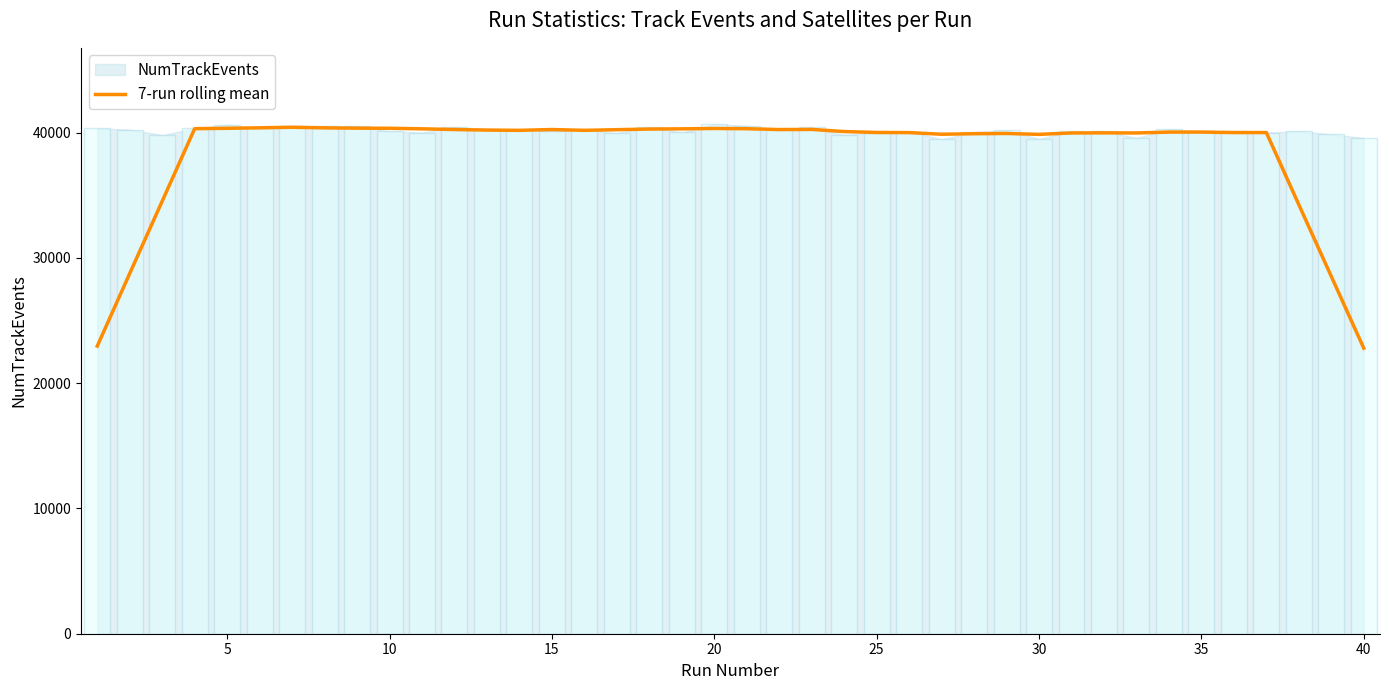

True or false: the data shows 57278.2 at 31.

False